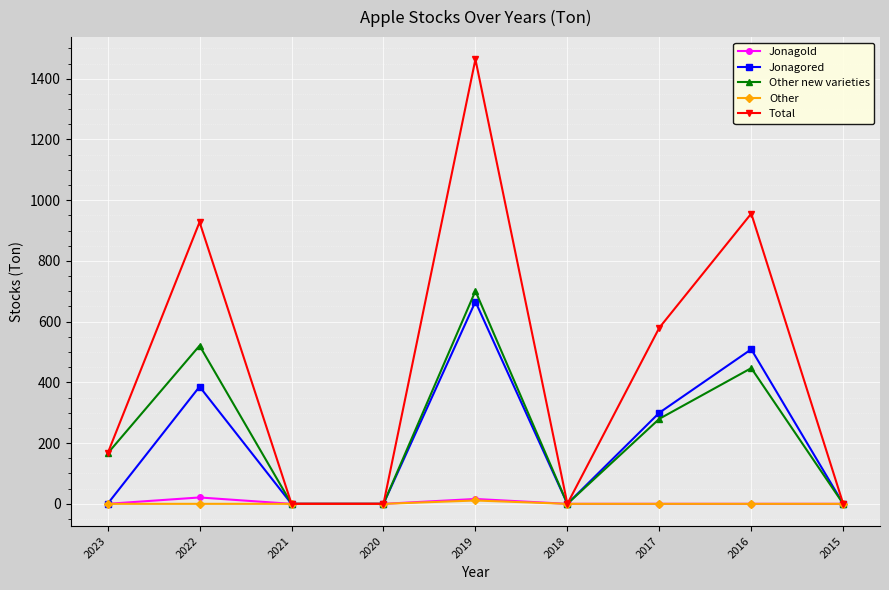

What is the difference between the Jonagored values at 2021 and 2019?

666